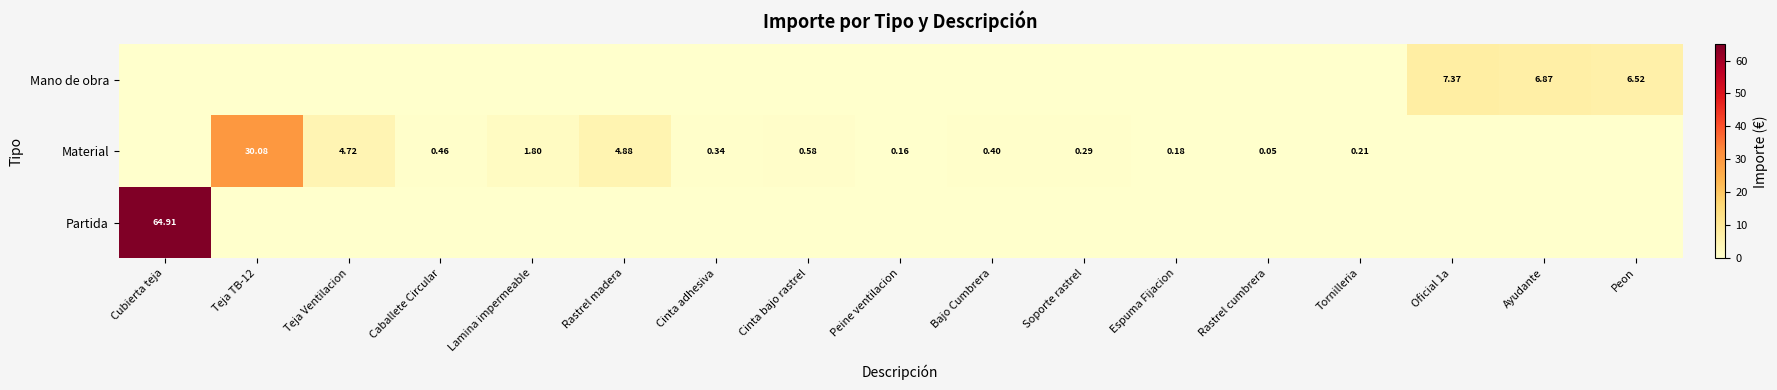

Between Rastrel madera and Cinta adhesiva, which series saw the biggest shift?

Material